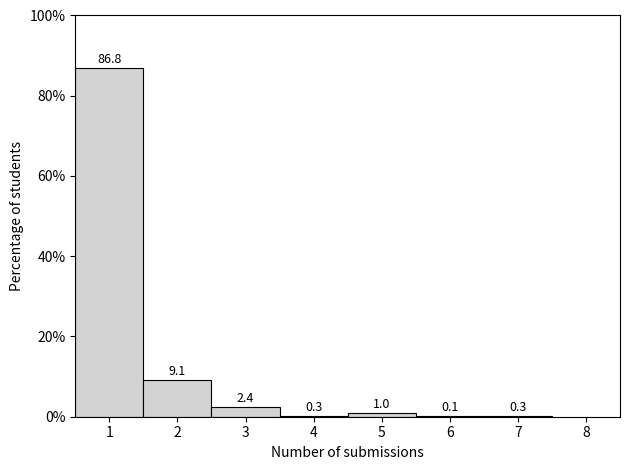

Reading left to right, list every bar in this chart as the range it spans on the x-axis followed by its height.

0.5 to 1.5: 86.8
1.5 to 2.5: 9.1
2.5 to 3.5: 2.4
3.5 to 4.5: 0.3
4.5 to 5.5: 1.0
5.5 to 6.5: 0.1
6.5 to 7.5: 0.3